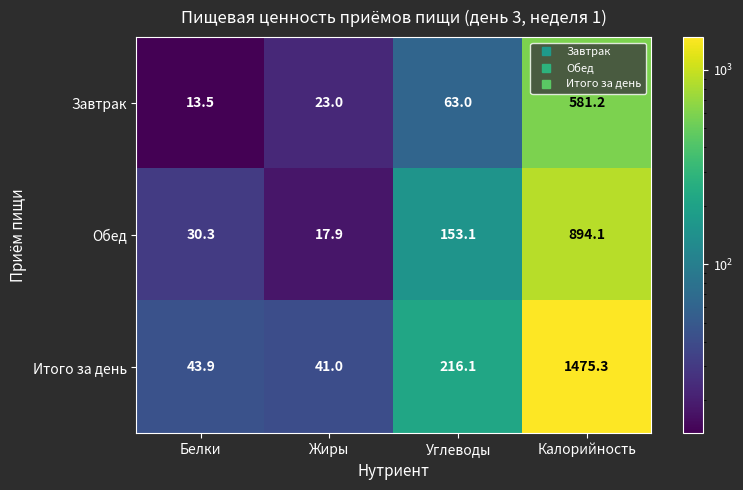

Reading left to right, what are all the values shown in this chart?

Завтрак: 13.5	23.0	63.0	581.2
Обед: 30.3	17.9	153.1	894.1
Итого за день: 43.9	41.0	216.1	1475.3